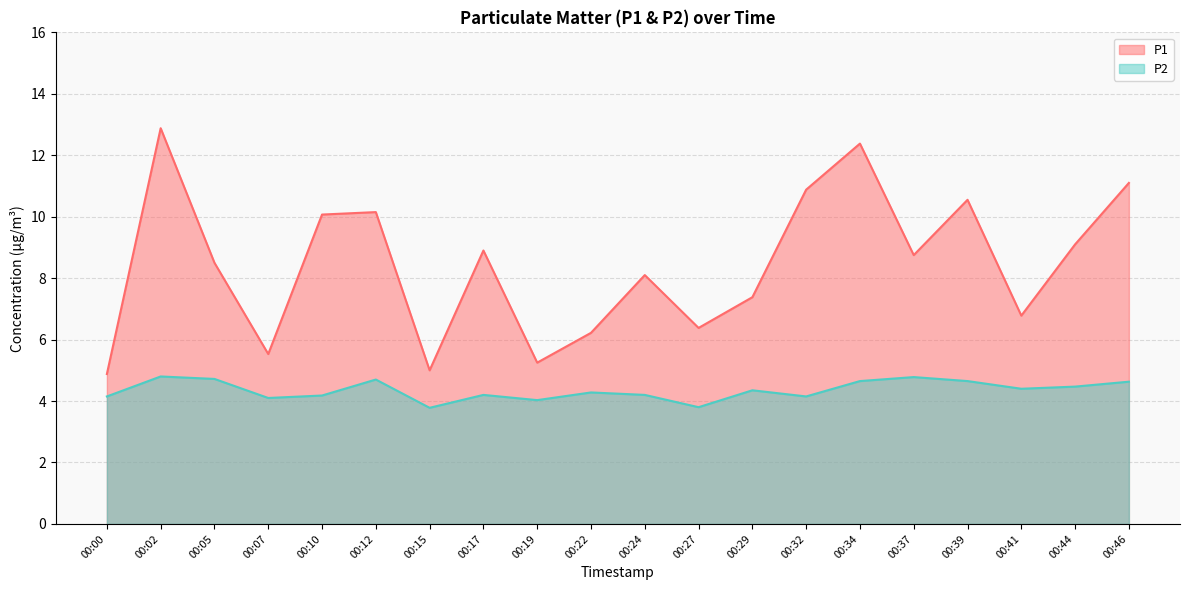

At which category does P1 reach its first local valley?

00:07